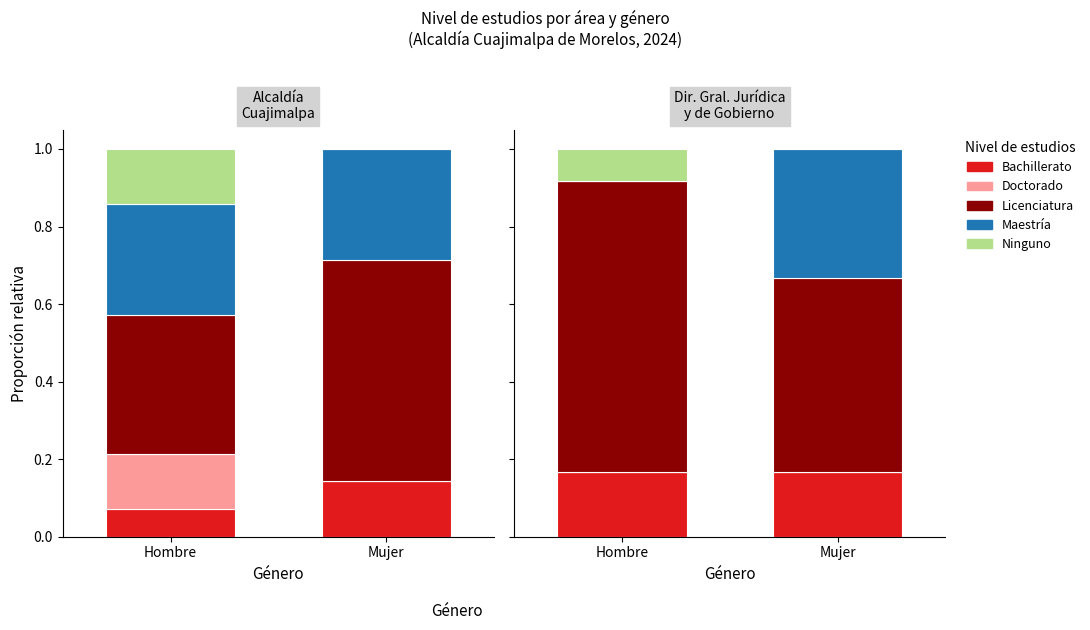

What is the value of the Maestría bar at the 2nd from the left?

0.3